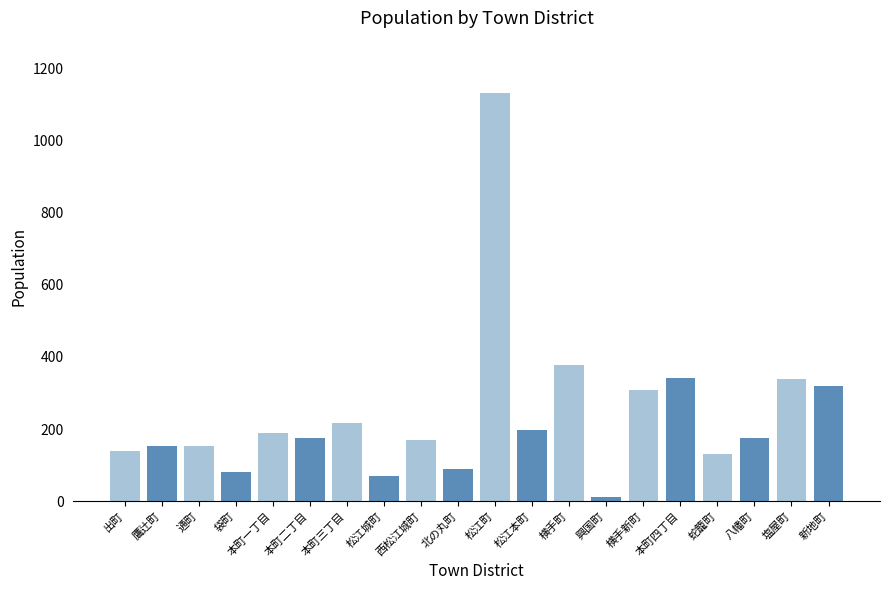

Does the chart contain any negative values?

No